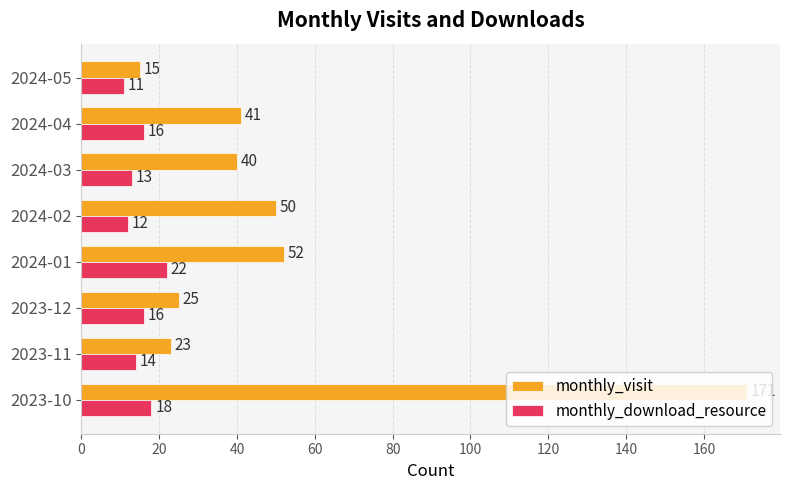

List the series in order of their peak value, lowest first.

monthly_download_resource, monthly_visit